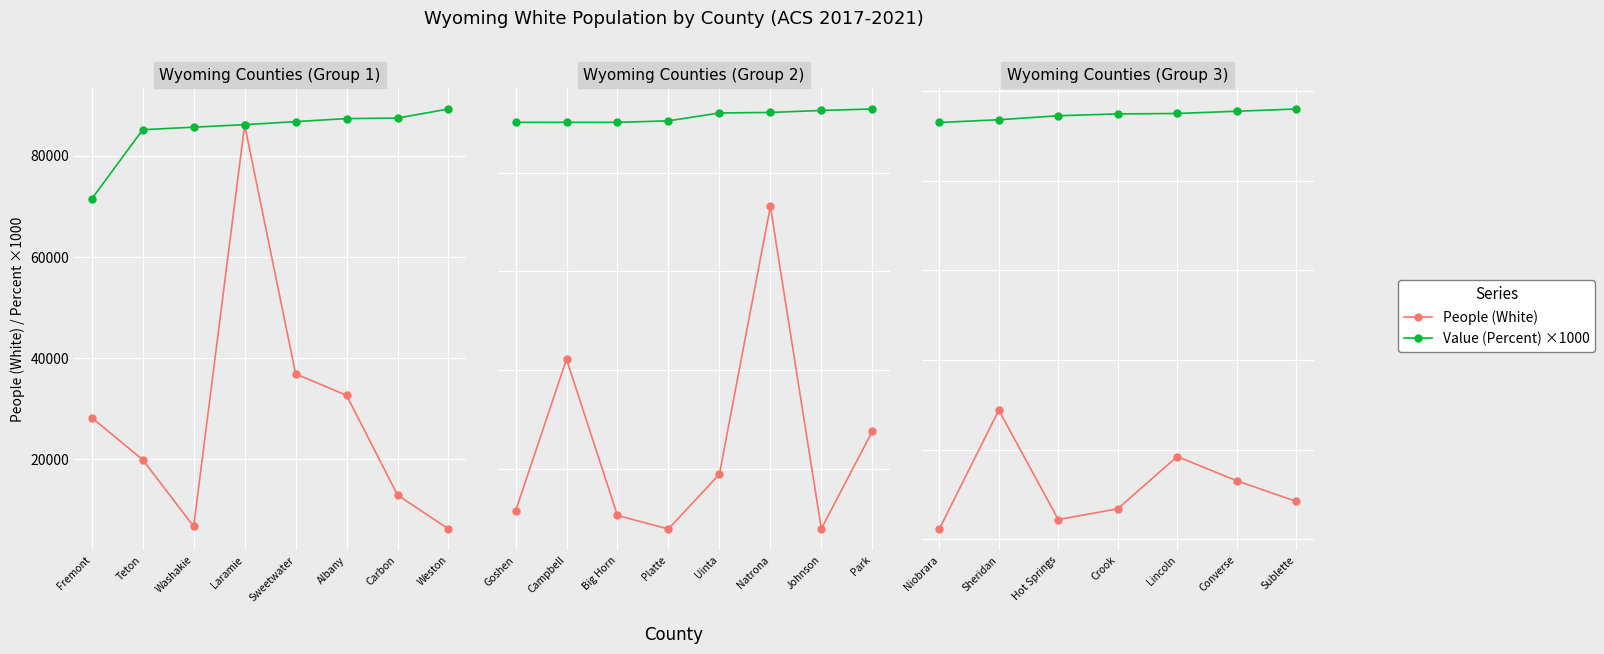

Rank the series by their average value, from lowest to highest.

People (White), Value (Percent) ×1000